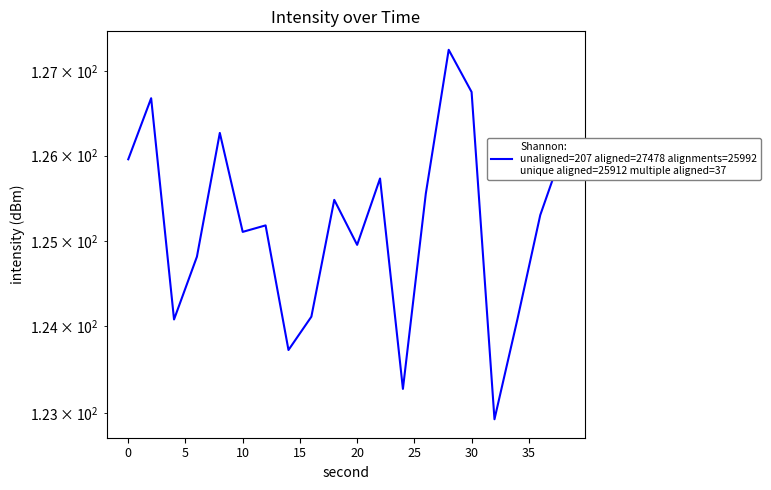

What is the sum of all values?

2503.3